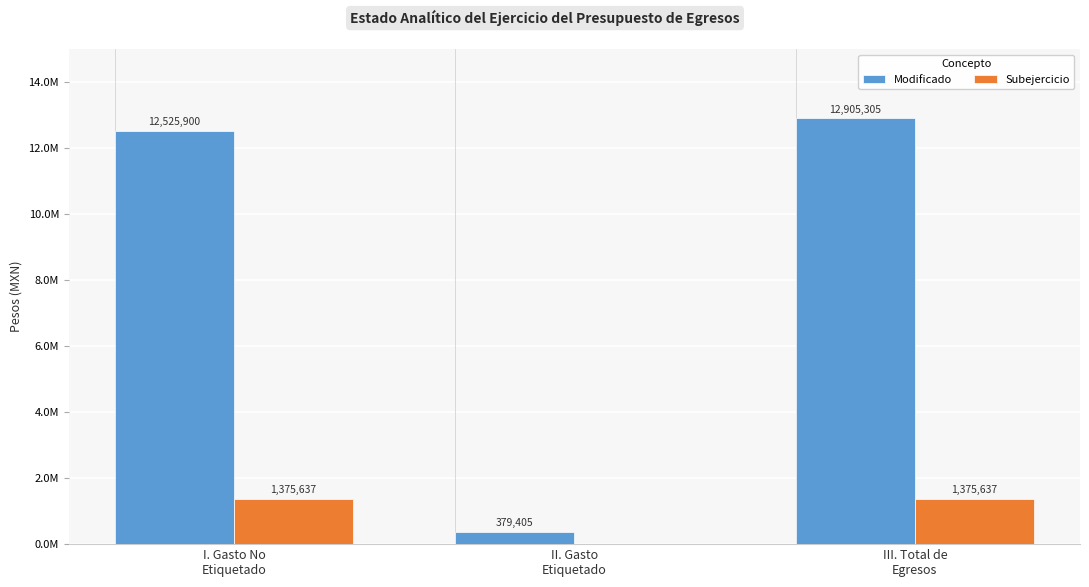

What is the label of the 2nd bar from the right?

II. Gasto
Etiquetado